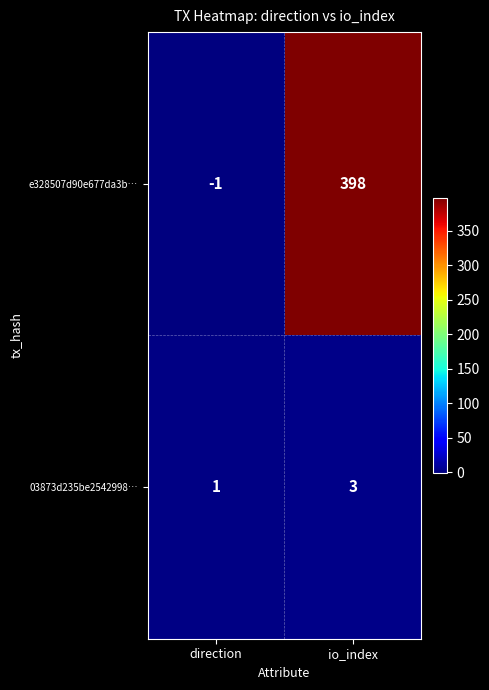

List the series in order of their overall mean, highest first.

e328507d90e677da3b…, 03873d235be2542998…